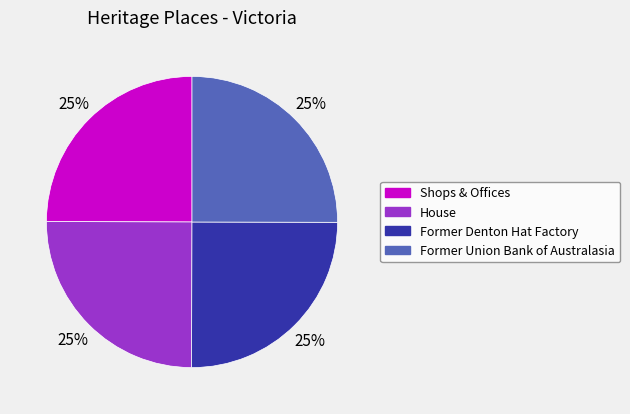

What is the ratio of the value at Shops & Offices to the value at Former Denton Hat Factory?

1.0